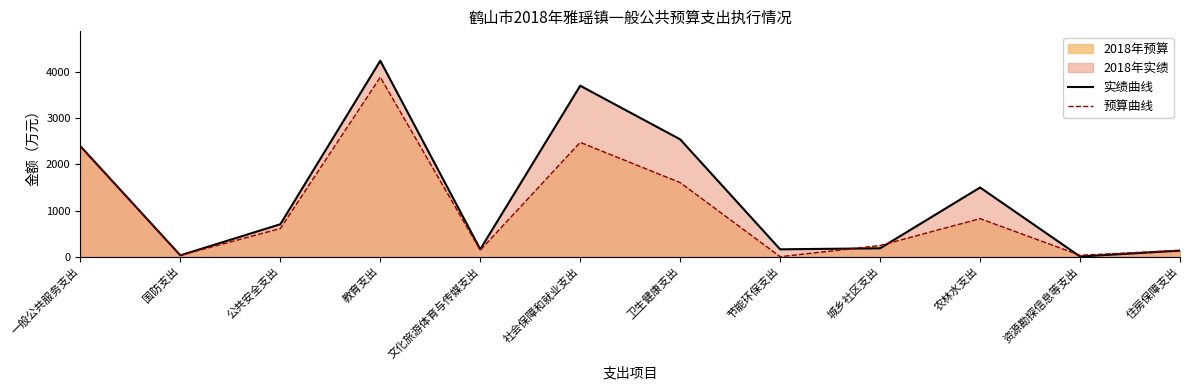

Reading left to right, list all the values displayed in this chart.

实绩曲线: 2395.0	30.0	703.4	4247.1	160.8	3705.5	2543.0	160.3	182.3	1500.0	4.4	132.1
预算曲线: 2388.0	30.0	611.0	3890.0	142.0	2478.0	1606.0	0.0	243.0	825.0	31.0	139.0